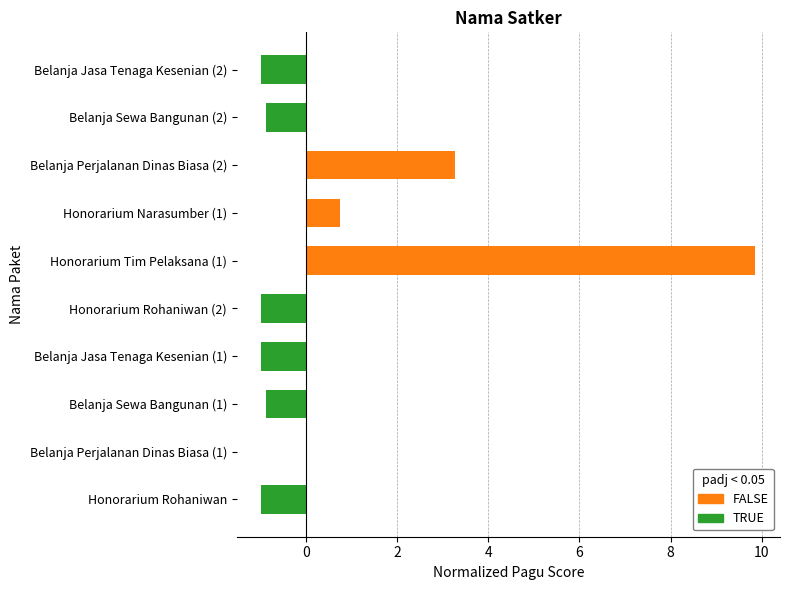

At which label is the value closest to 4?

Belanja Perjalanan Dinas Biasa (2)